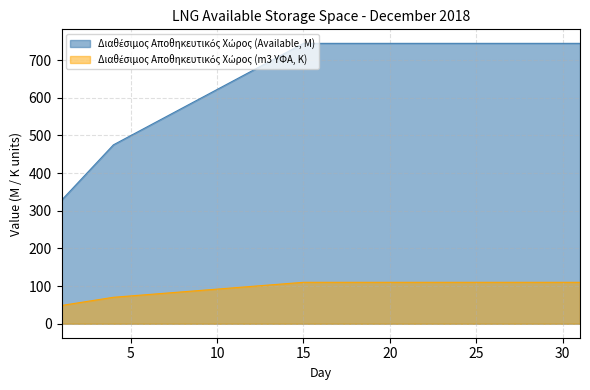

List the series in order of their overall mean, highest first.

Διαθέσιμος Αποθηκευτικός Χώρος (Available), Διαθέσιμος Αποθηκευτικός Χώρος (m3 ΥΦΑ)